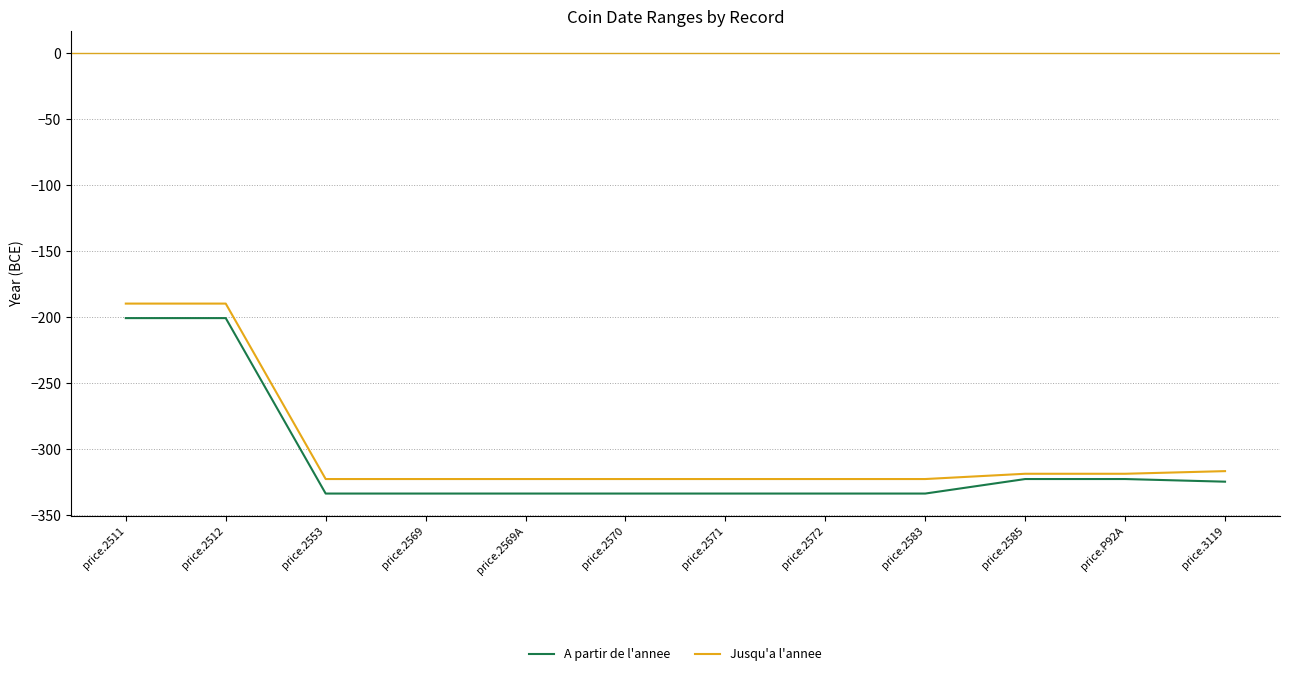

Is it true that Jusqu'a l'annee equals -317 at price.3119?

True